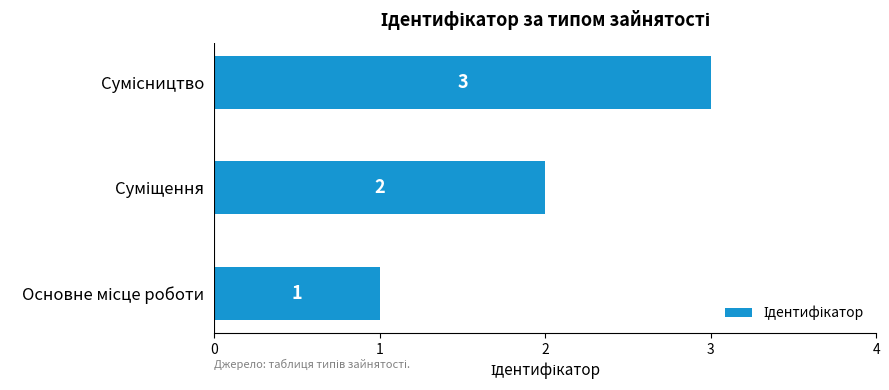

How many values are between 1 and 3?

3